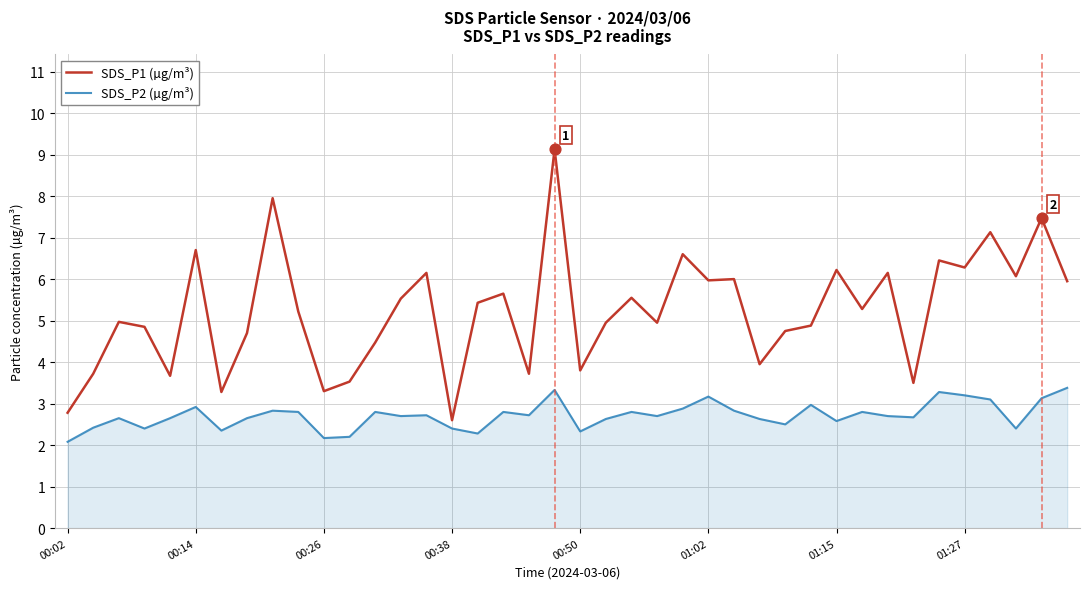

Which series has the largest total across all categories?

SDS_P1 (µg/m³)